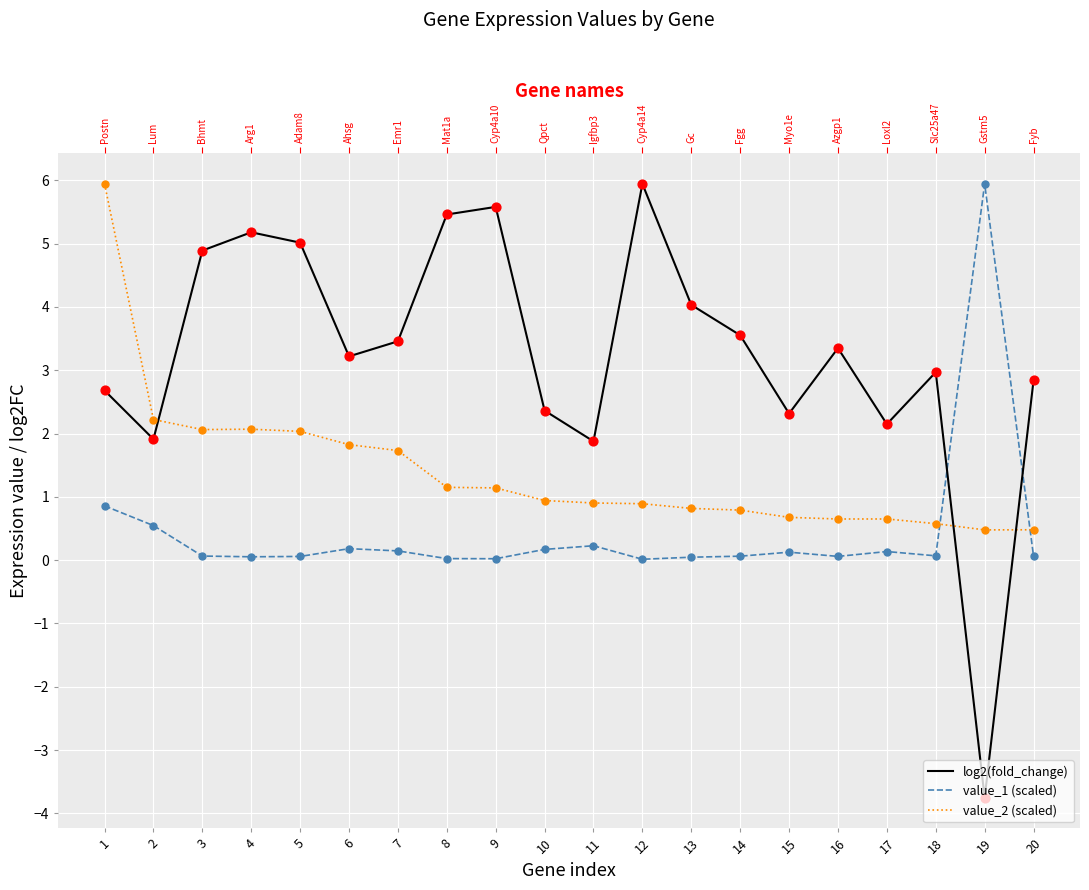

At which category is the sum across all series the highest?

1